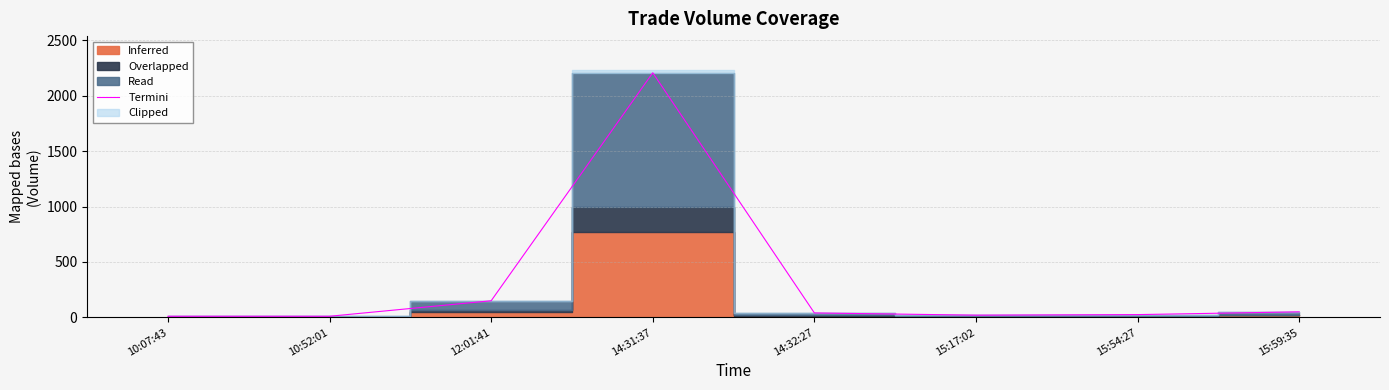

True or false: the data shows 2208 at 14:31:37.

True